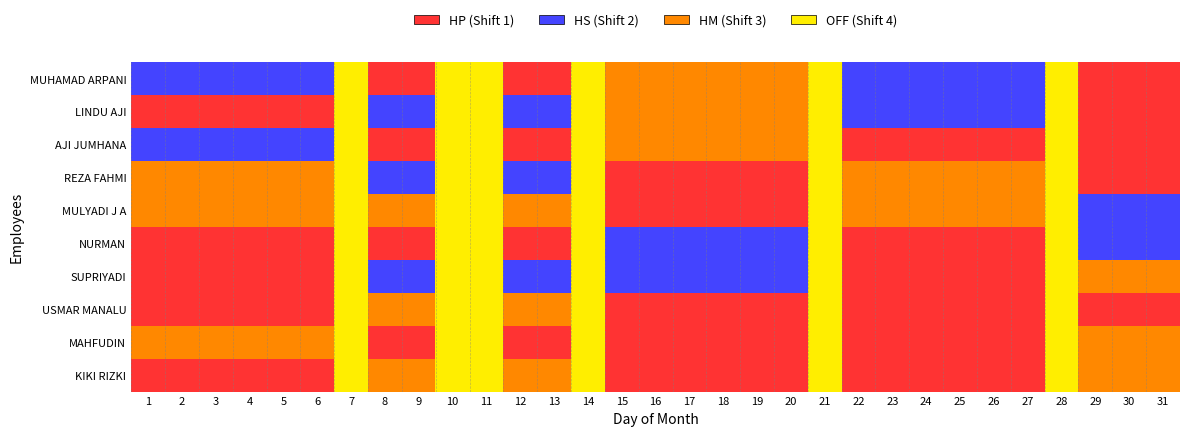

Reading left to right, transcribe all the data shown in this chart.

MUHAMAD ARPANI: 1=2	2=2	3=2	4=2	5=2	6=2	7=4	8=1	9=1	10=4	11=4	12=1	13=1	14=4	15=3	16=3	17=3	18=3	19=3	20=3	21=4	22=2	23=2	24=2	25=2	26=2	27=2	28=4	29=1	30=1	31=1
LINDU AJI: 1=1	2=1	3=1	4=1	5=1	6=1	7=4	8=2	9=2	10=4	11=4	12=2	13=2	14=4	15=3	16=3	17=3	18=3	19=3	20=3	21=4	22=2	23=2	24=2	25=2	26=2	27=2	28=4	29=1	30=1	31=1
AJI JUMHANA: 1=2	2=2	3=2	4=2	5=2	6=2	7=4	8=1	9=1	10=4	11=4	12=1	13=1	14=4	15=3	16=3	17=3	18=3	19=3	20=3	21=4	22=1	23=1	24=1	25=1	26=1	27=1	28=4	29=1	30=1	31=1
REZA FAHMI: 1=3	2=3	3=3	4=3	5=3	6=3	7=4	8=2	9=2	10=4	11=4	12=2	13=2	14=4	15=1	16=1	17=1	18=1	19=1	20=1	21=4	22=3	23=3	24=3	25=3	26=3	27=3	28=4	29=1	30=1	31=1
MULYADI J A: 1=3	2=3	3=3	4=3	5=3	6=3	7=4	8=3	9=3	10=4	11=4	12=3	13=3	14=4	15=1	16=1	17=1	18=1	19=1	20=1	21=4	22=3	23=3	24=3	25=3	26=3	27=3	28=4	29=2	30=2	31=2
NURMAN: 1=1	2=1	3=1	4=1	5=1	6=1	7=4	8=1	9=1	10=4	11=4	12=1	13=1	14=4	15=2	16=2	17=2	18=2	19=2	20=2	21=4	22=1	23=1	24=1	25=1	26=1	27=1	28=4	29=2	30=2	31=2
SUPRIYADI: 1=1	2=1	3=1	4=1	5=1	6=1	7=4	8=2	9=2	10=4	11=4	12=2	13=2	14=4	15=2	16=2	17=2	18=2	19=2	20=2	21=4	22=1	23=1	24=1	25=1	26=1	27=1	28=4	29=3	30=3	31=3
USMAR MANALU: 1=1	2=1	3=1	4=1	5=1	6=1	7=4	8=3	9=3	10=4	11=4	12=3	13=3	14=4	15=1	16=1	17=1	18=1	19=1	20=1	21=4	22=1	23=1	24=1	25=1	26=1	27=1	28=4	29=1	30=1	31=1
MAHFUDIN: 1=3	2=3	3=3	4=3	5=3	6=3	7=4	8=1	9=1	10=4	11=4	12=1	13=1	14=4	15=1	16=1	17=1	18=1	19=1	20=1	21=4	22=1	23=1	24=1	25=1	26=1	27=1	28=4	29=3	30=3	31=3
KIKI RIZKI: 1=1	2=1	3=1	4=1	5=1	6=1	7=4	8=3	9=3	10=4	11=4	12=3	13=3	14=4	15=1	16=1	17=1	18=1	19=1	20=1	21=4	22=1	23=1	24=1	25=1	26=1	27=1	28=4	29=3	30=3	31=3